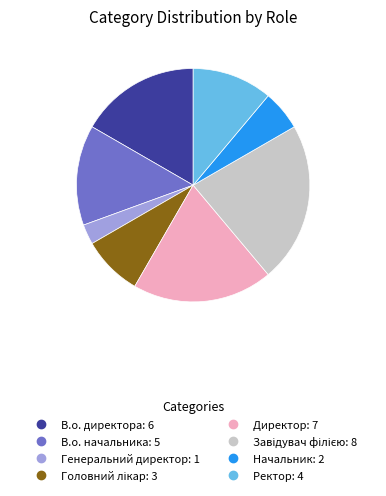

Which slice is the smallest?

Генеральний директор